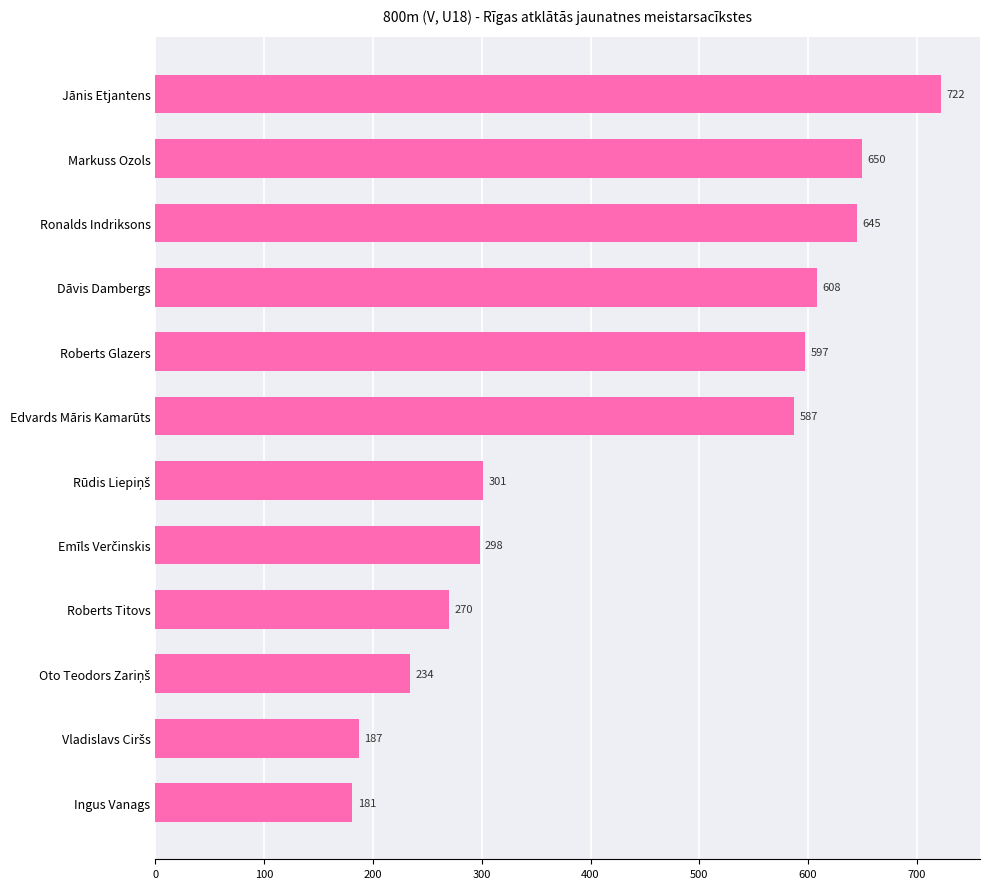

What is the sum of all values?

5280